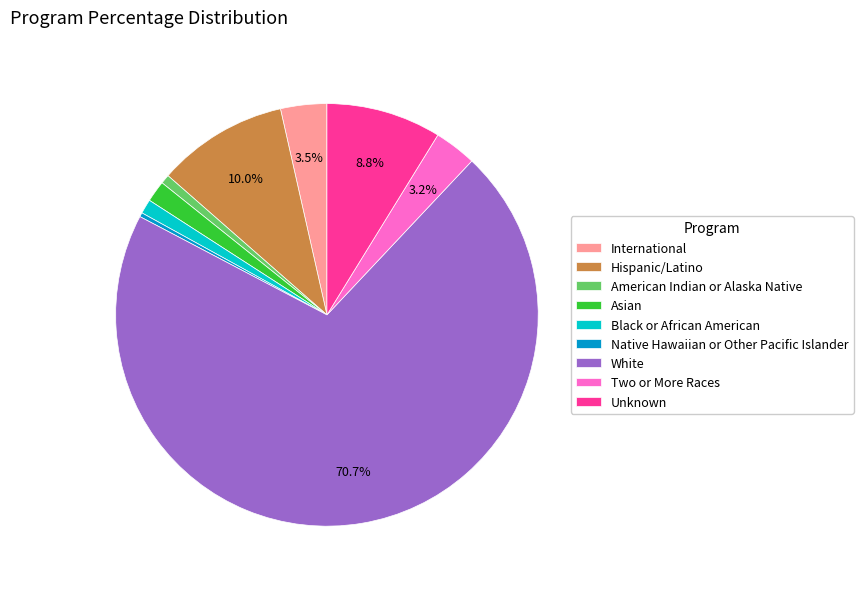

True or false: American Indian or Alaska Native accounts for 8% of the total.

False